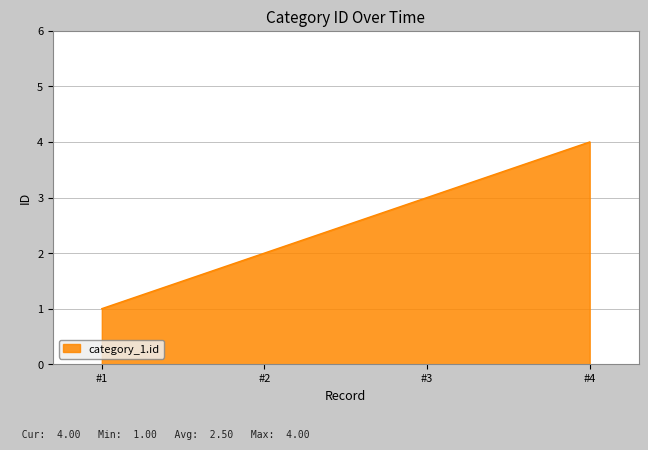

Does the chart have visible grid lines?

Yes